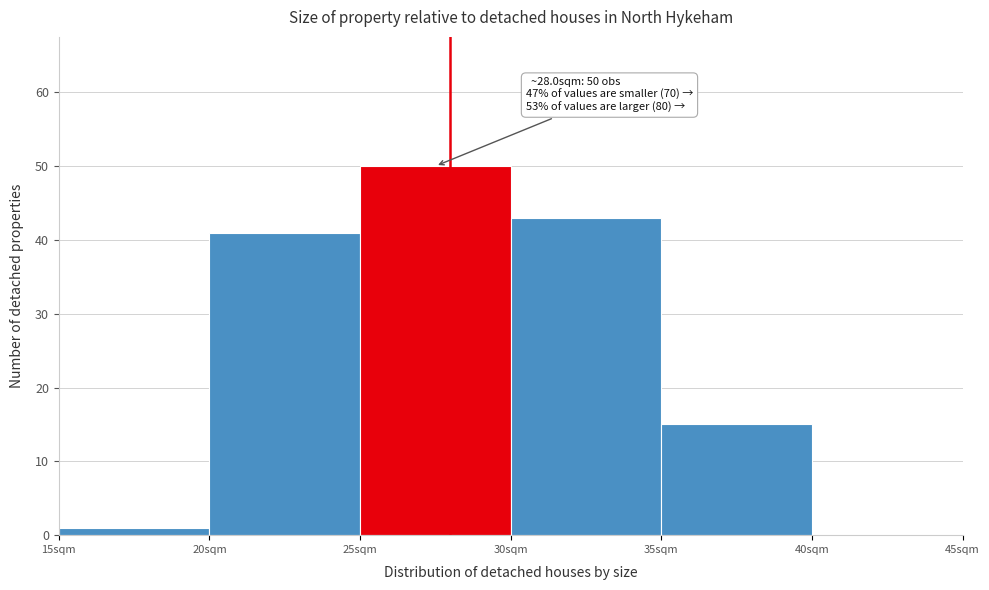

Over which range of the x-axis is the bar tallest?

25 to 30